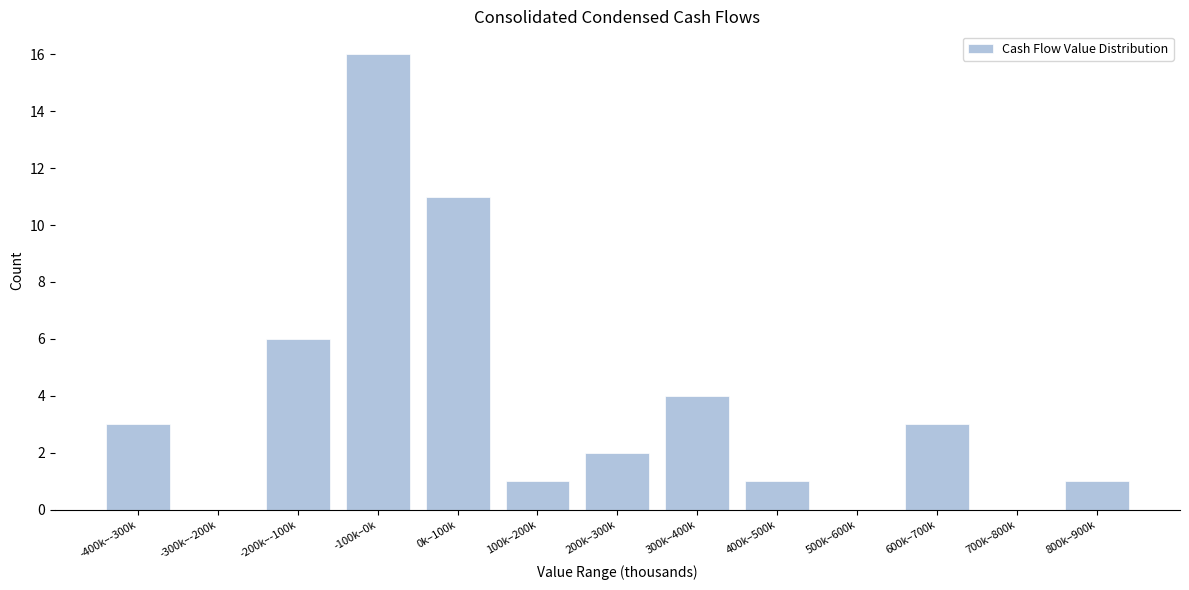

Reading right to left, transcribe all the data shown in this chart.

800k–900k=1	700k–800k=0	600k–700k=3	500k–600k=0	400k–500k=1	300k–400k=4	200k–300k=2	100k–200k=1	0k–100k=11	-100k–0k=16	-200k–-100k=6	-300k–-200k=0	-400k–-300k=3